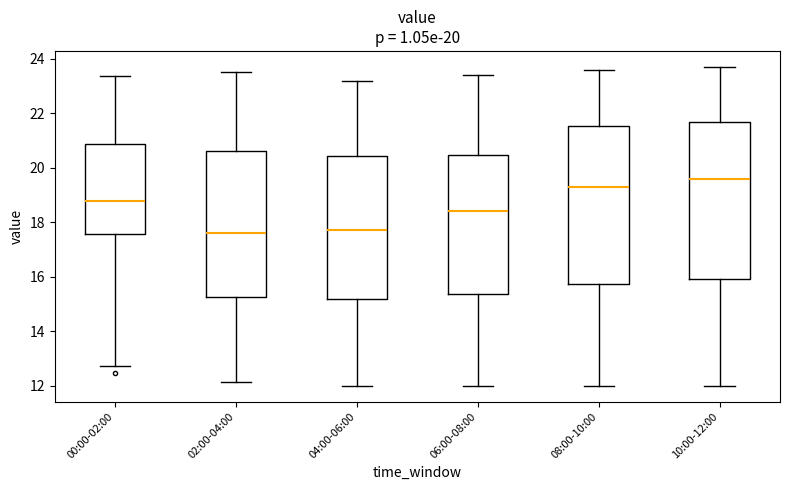

Which box's median line is the highest?

10:00-12:00